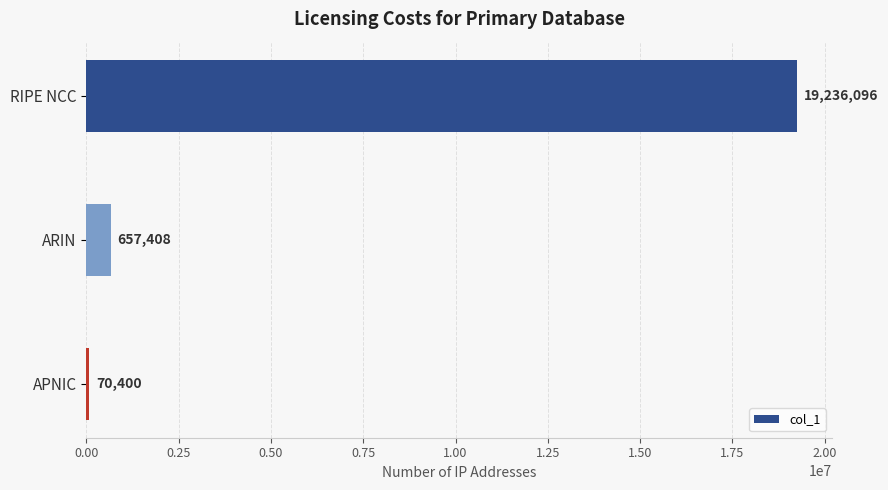

How many values are below 657408?

1